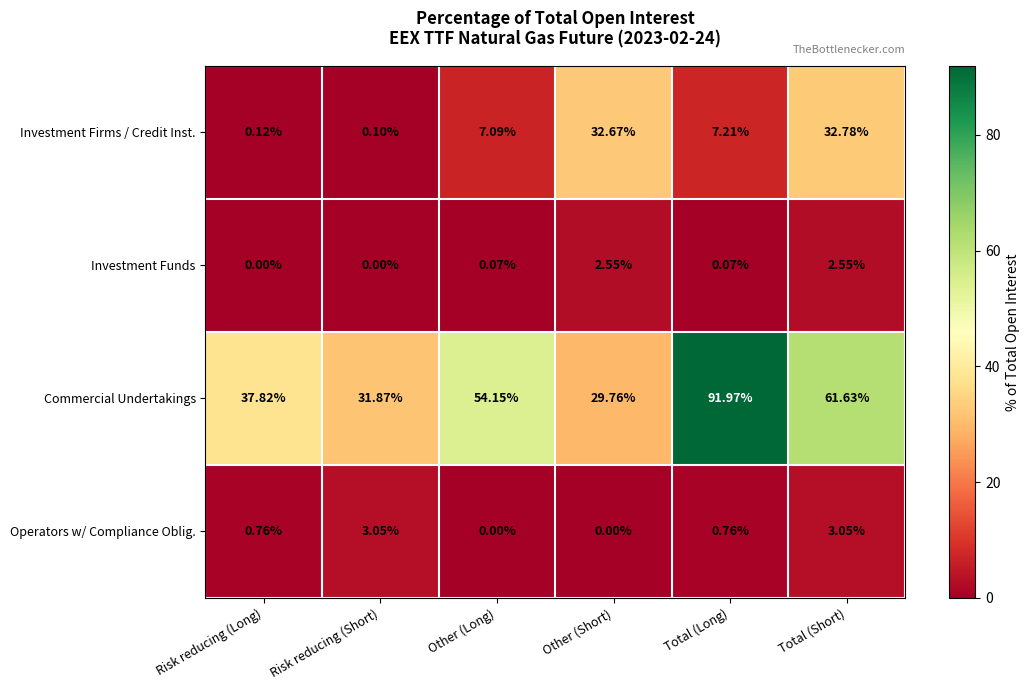

What is the difference between the highest and lowest values at Risk reducing (Short)?

31.9